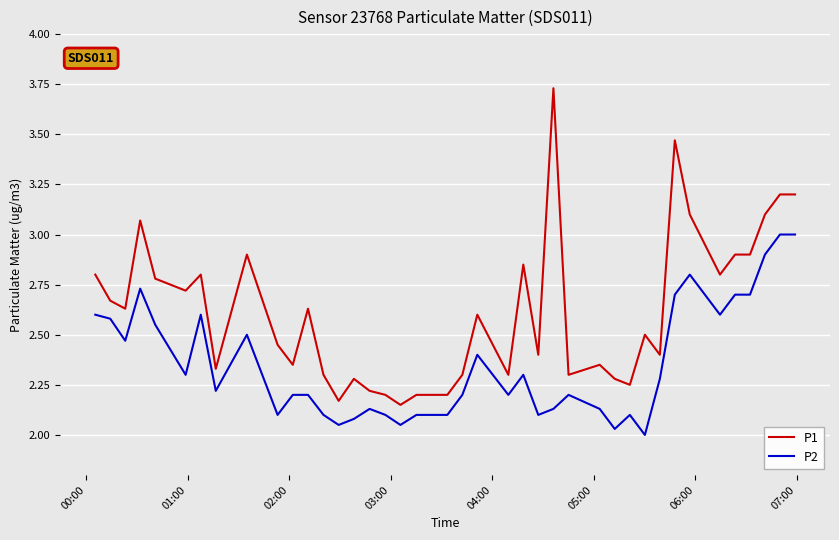

Rank the series by their maximum value, from lowest to highest.

P2, P1